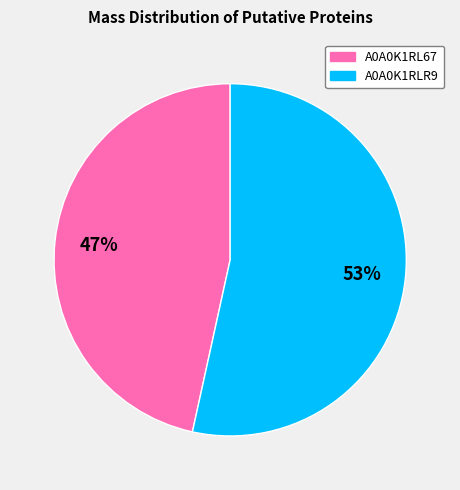

How many slices are in this pie chart?

2